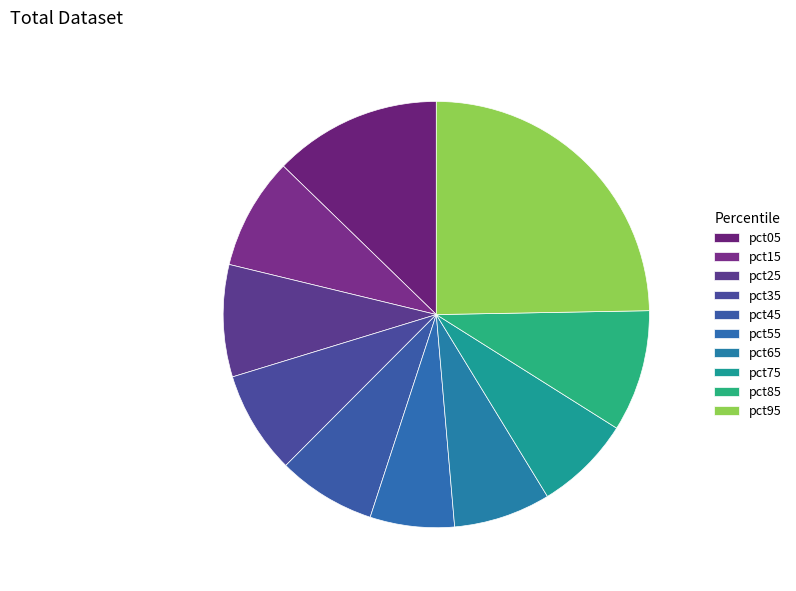

The pct55 slice represents 6% of the pie. True or false?

True